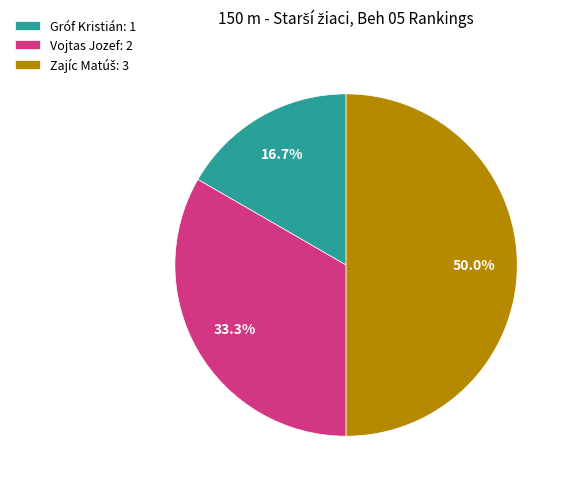

Which category has the smallest portion of the pie?

Gróf Kristián